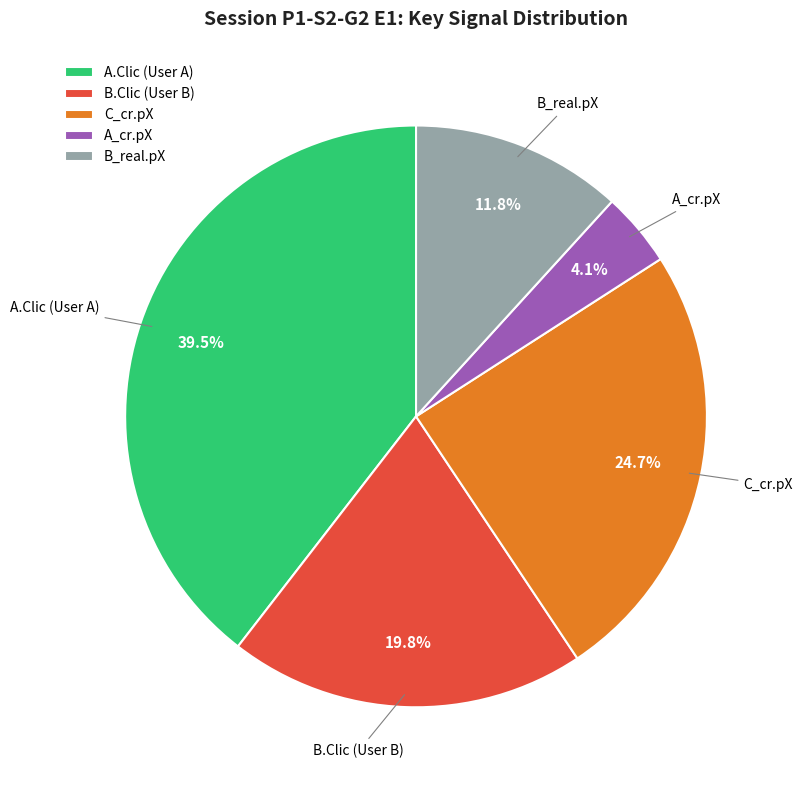

Does A_cr.pX represent more than half of the total?

No